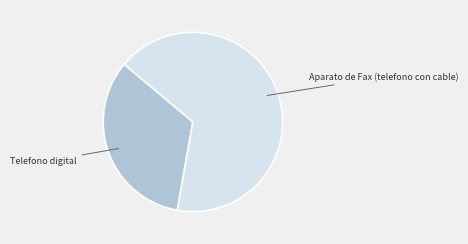

Does any single category account for the majority?

Yes